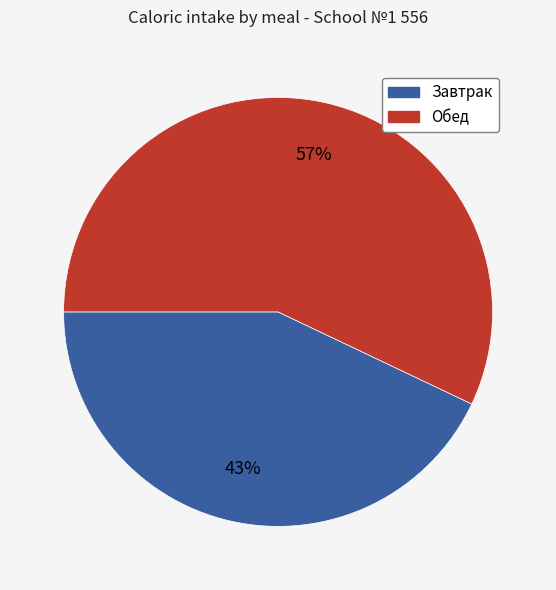

To the nearest percent, what percentage of the pie is Обед?

57%